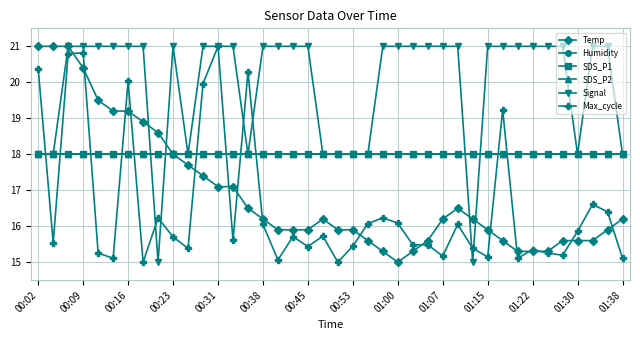

Does the chart have visible grid lines?

Yes